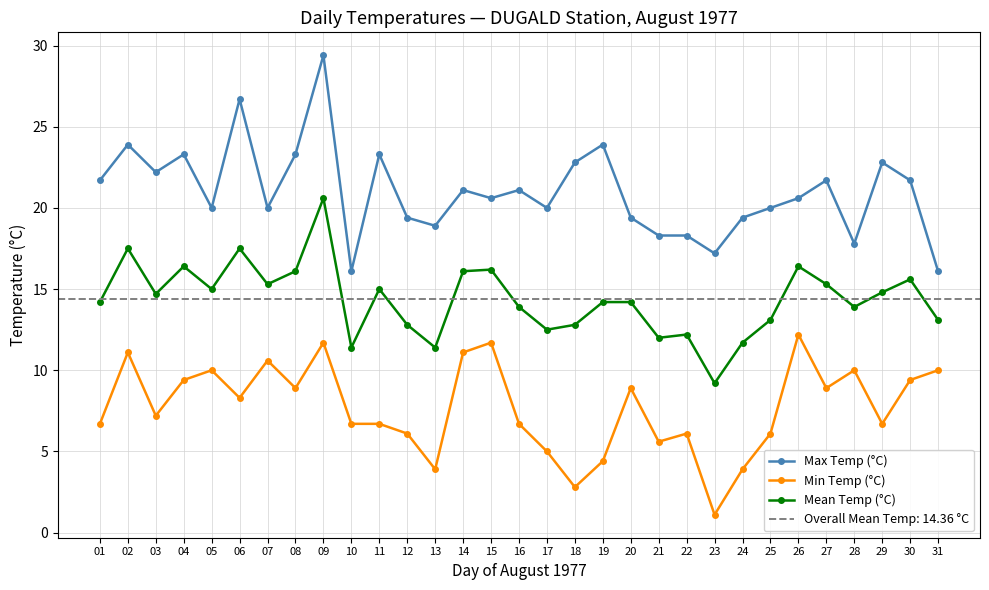

At which category is the sum across all series the highest?

09